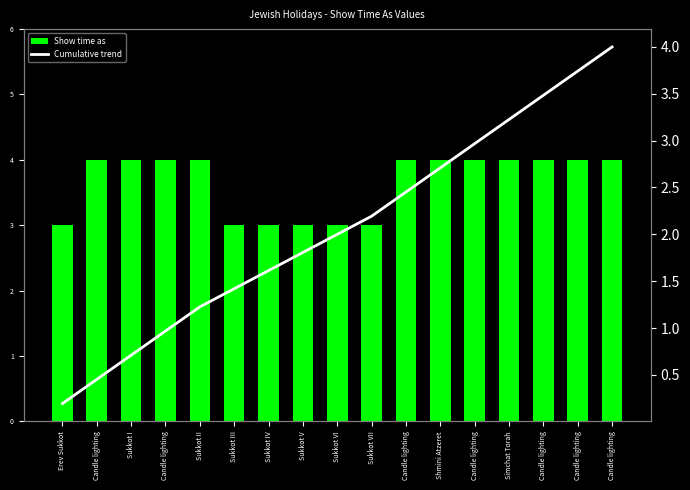

Are the bars horizontal?

No